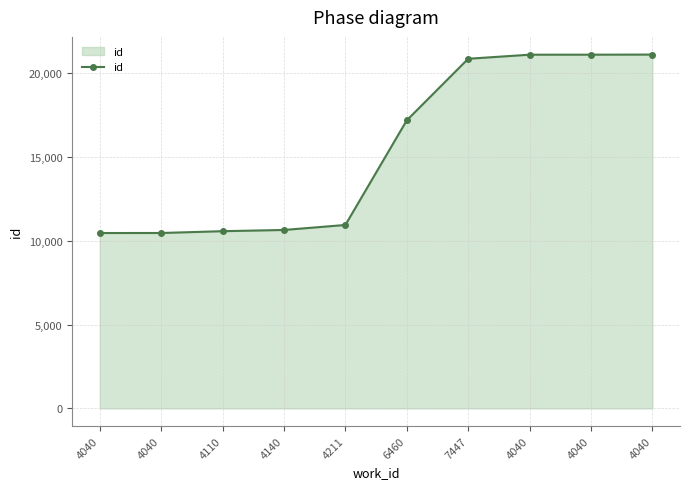

The chart shows a value of 17182 at 6460. True or false?

True